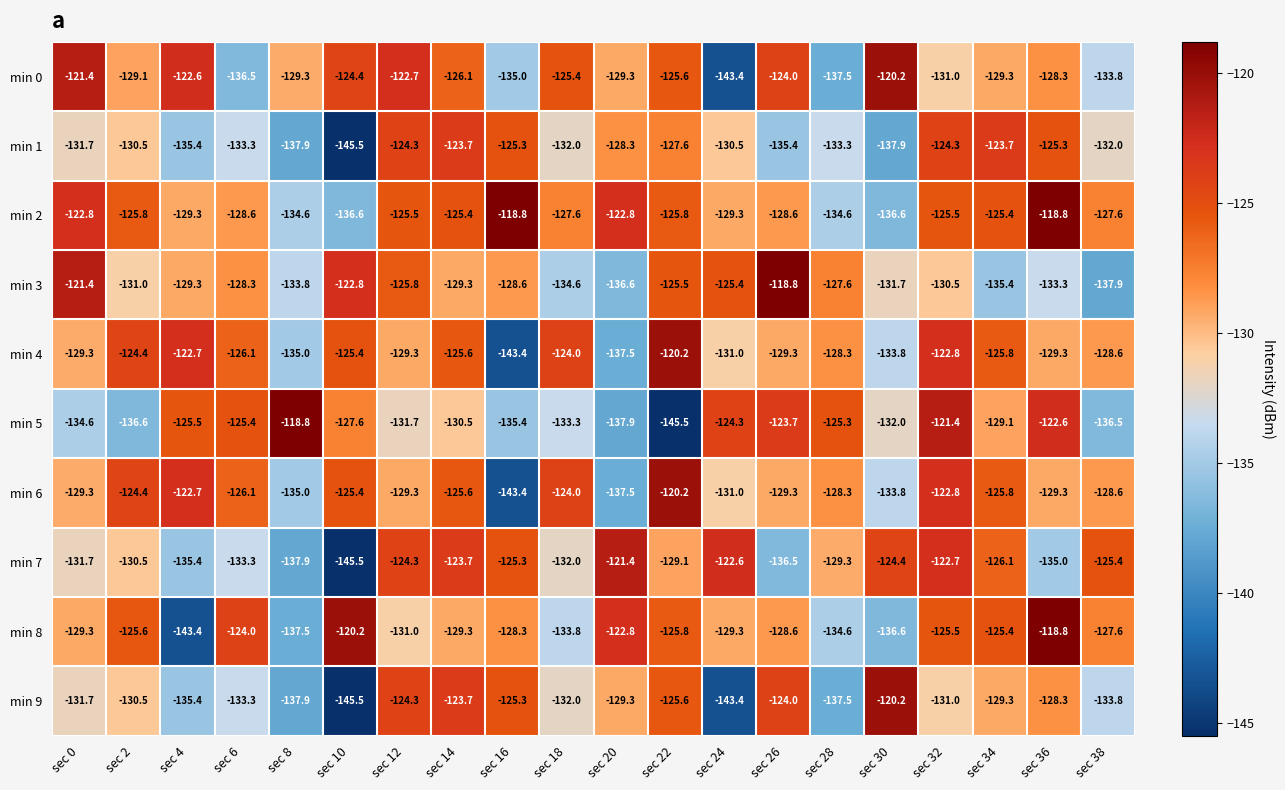

At which category is the sum across all series the highest?

sec 32